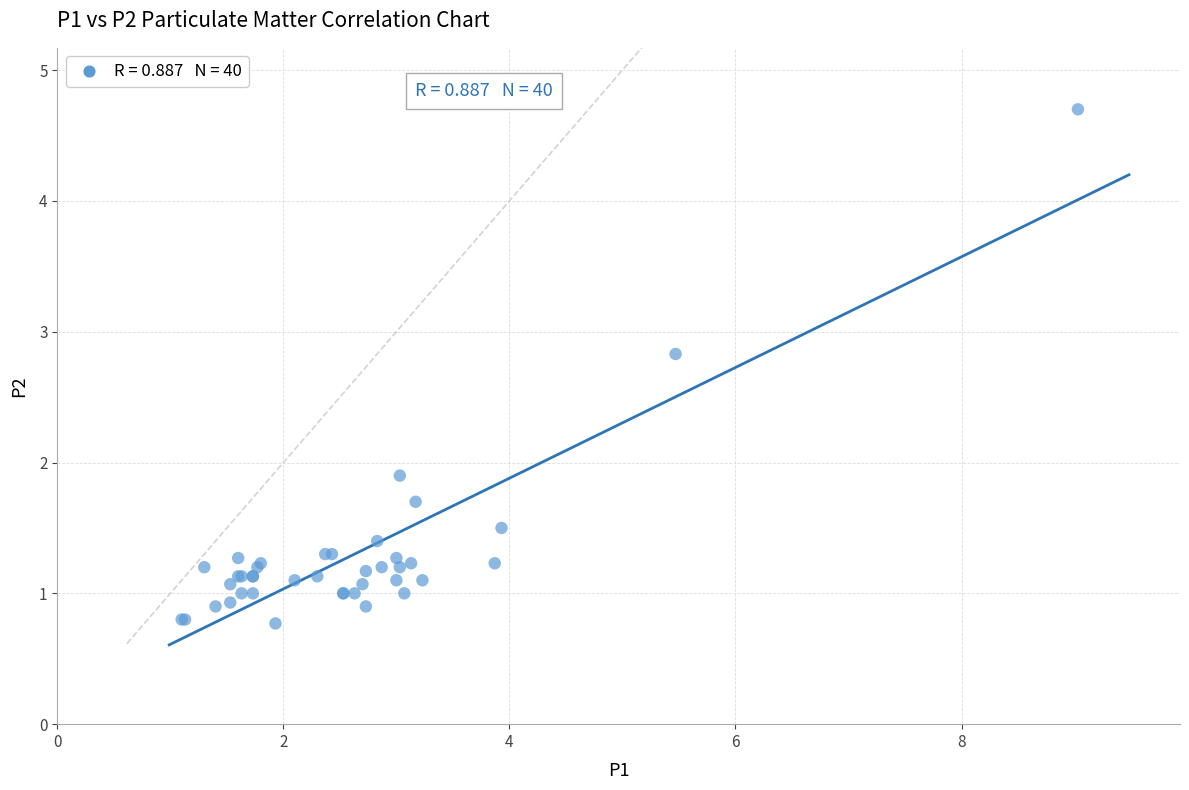

What Y value in the scatter plot is closest to 2?

1.9